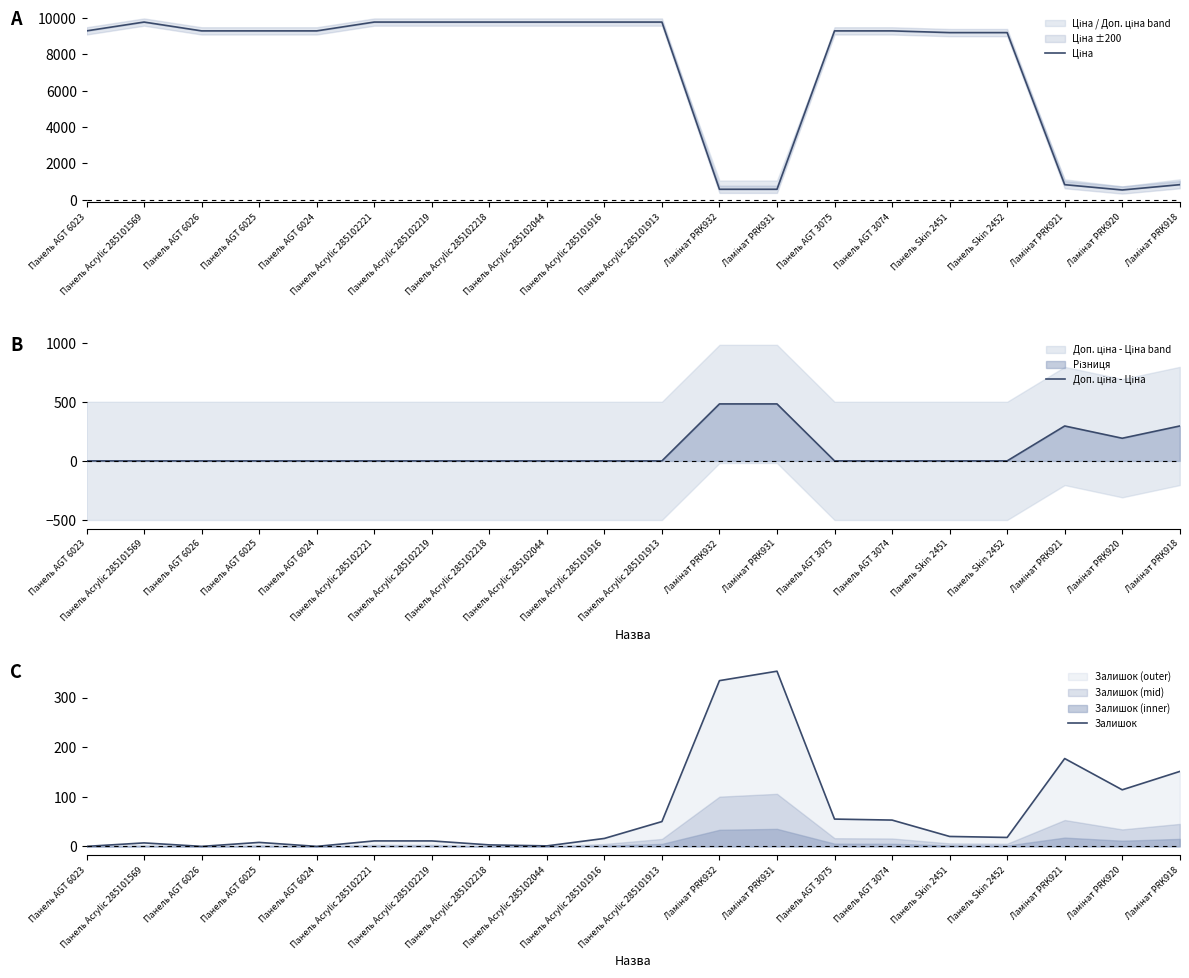

The Залишок series shows 53.0 at Панель AGT 3074. True or false?

True